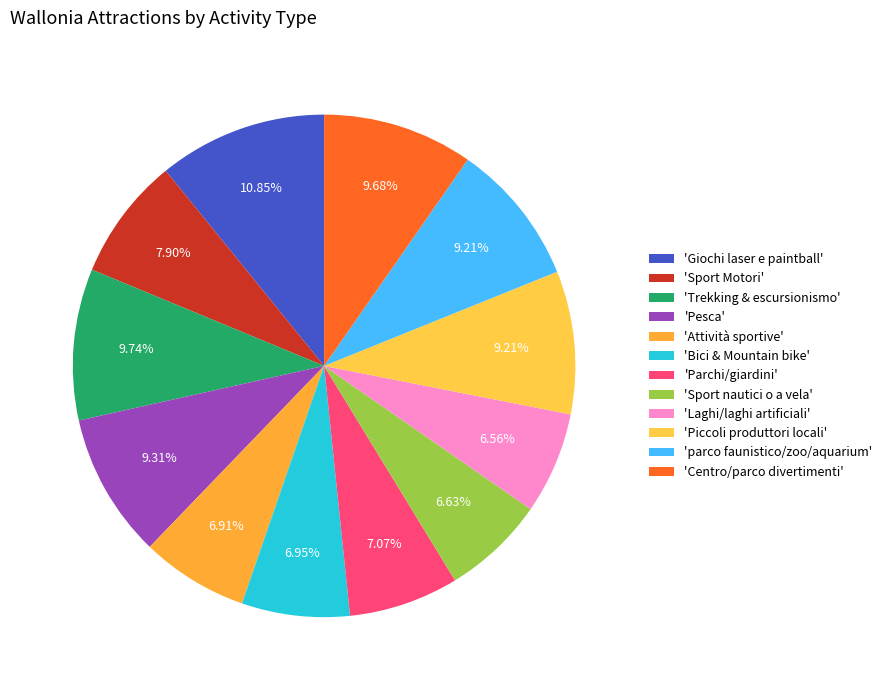

Is there any slice that represents more than half of the pie?

No